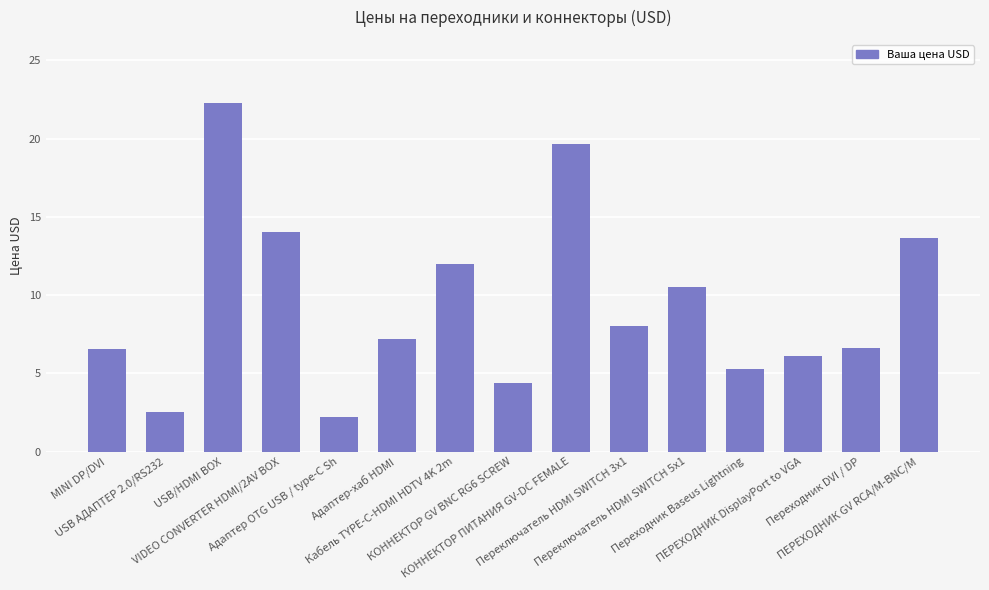

Where does the data first go above 7?

USB/HDMI BOX